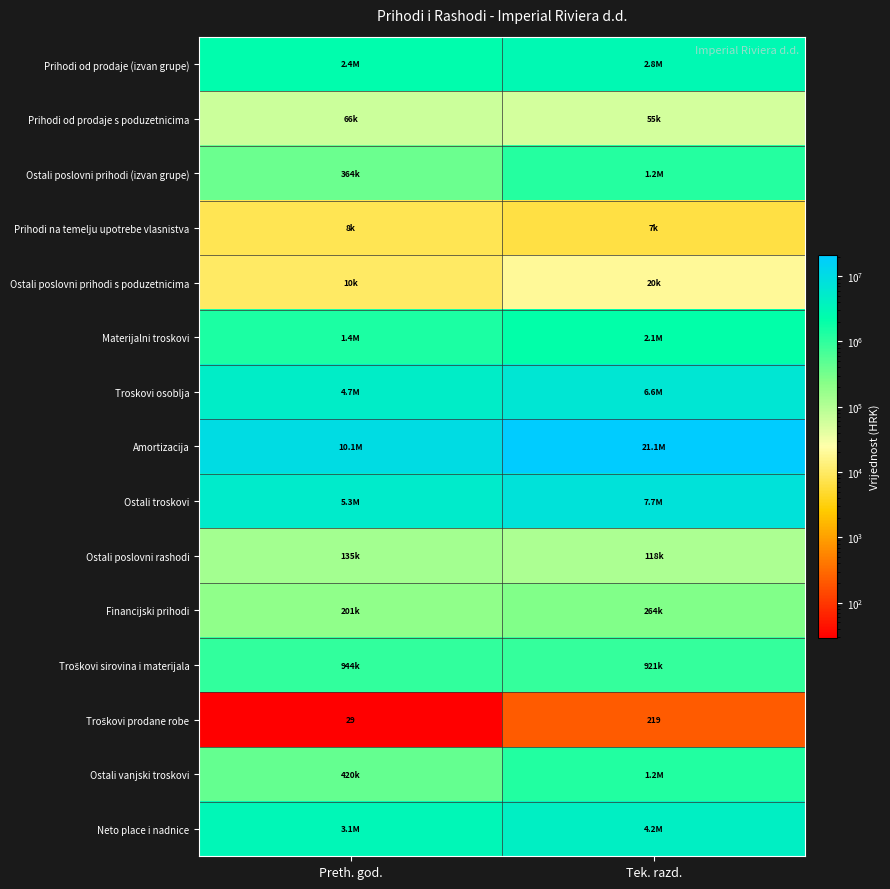

Which has a higher value, Preth. god. or Tek. razd.?

Tek. razd.